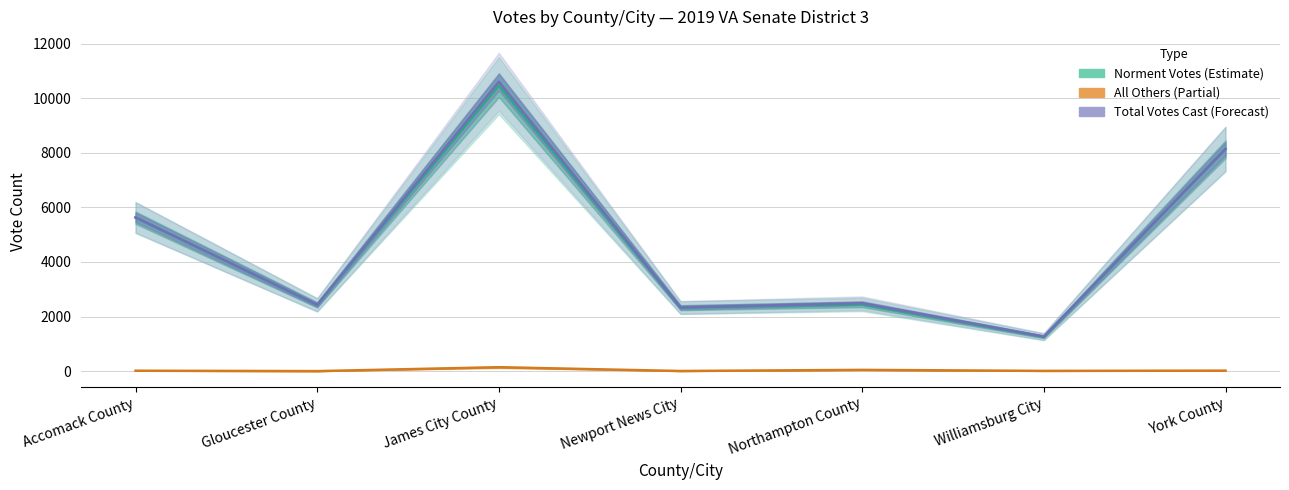

At York County, list the series in order from largest to smallest.

Total Votes Cast, Norment Votes, All Others